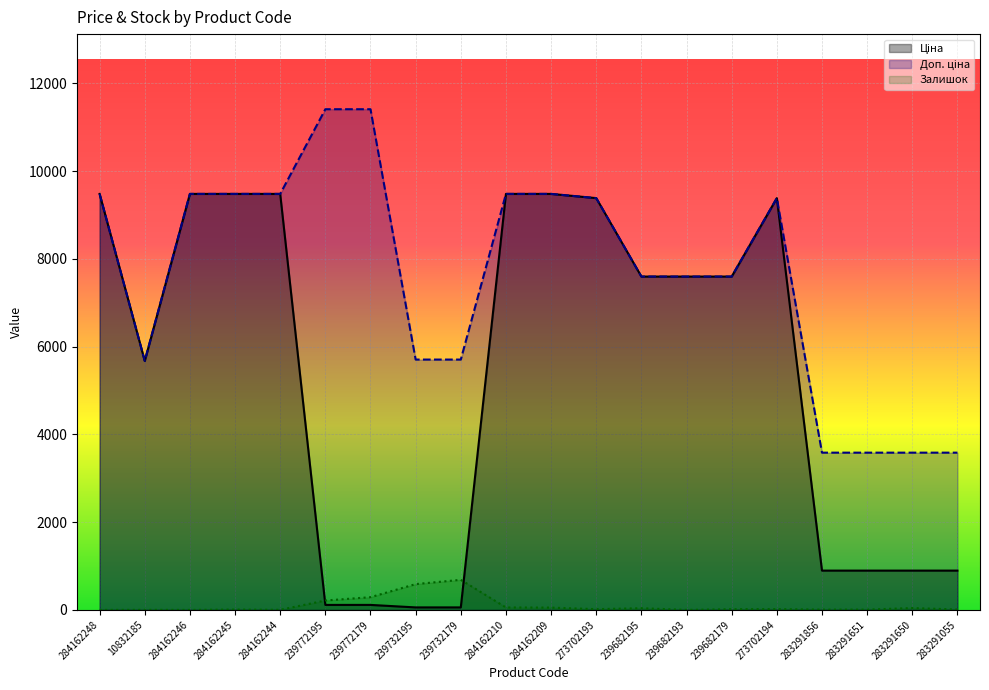

How many lines are shown in the chart?

3